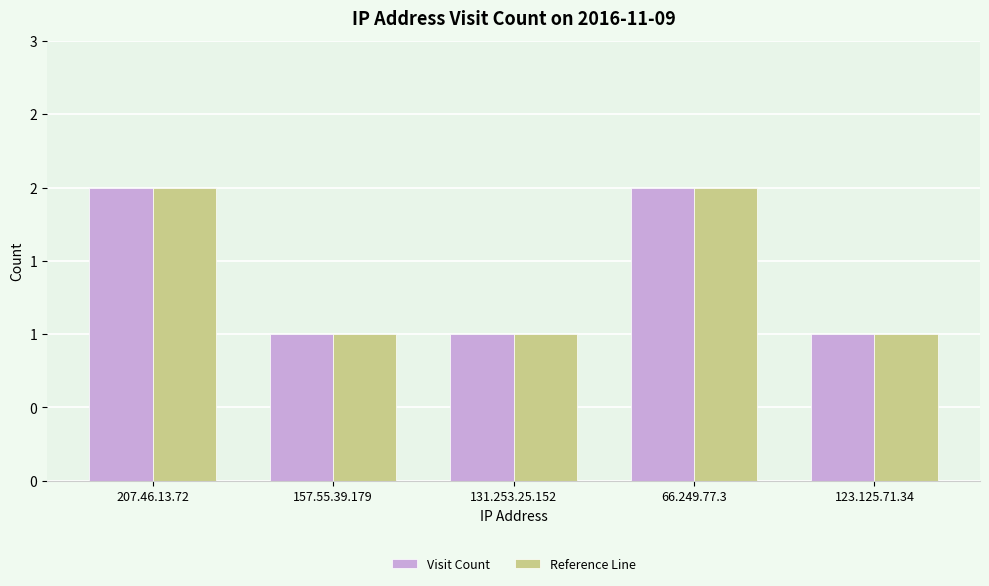

Reading left to right, what are all the values shown in this chart?

Visit Count: 2	1	1	2	1
Reference Line: 2	1	1	2	1